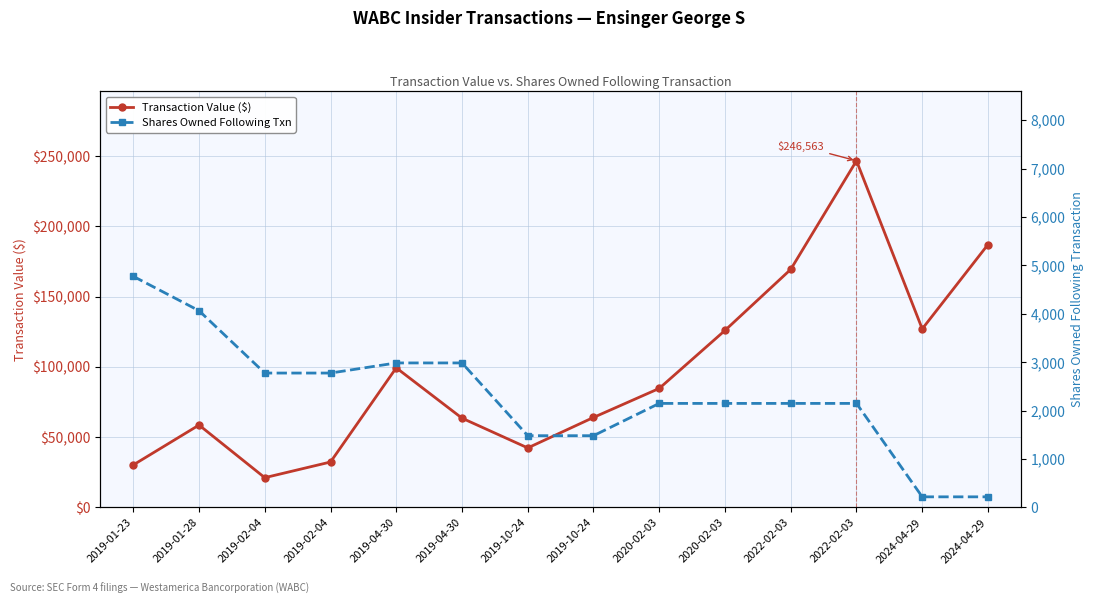

At which category does the chart reach its minimum across all series?

2024-04-29